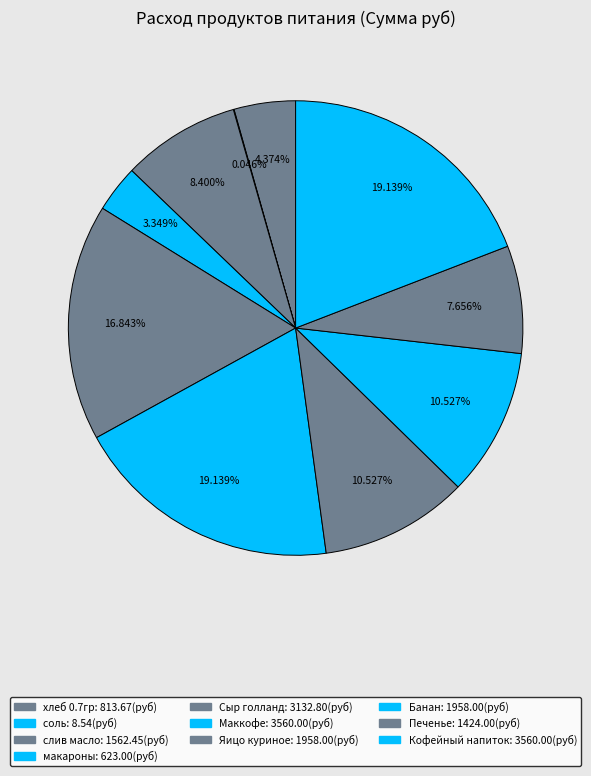

What is the ratio of the value at слив масло to the value at Печенье?

1.1